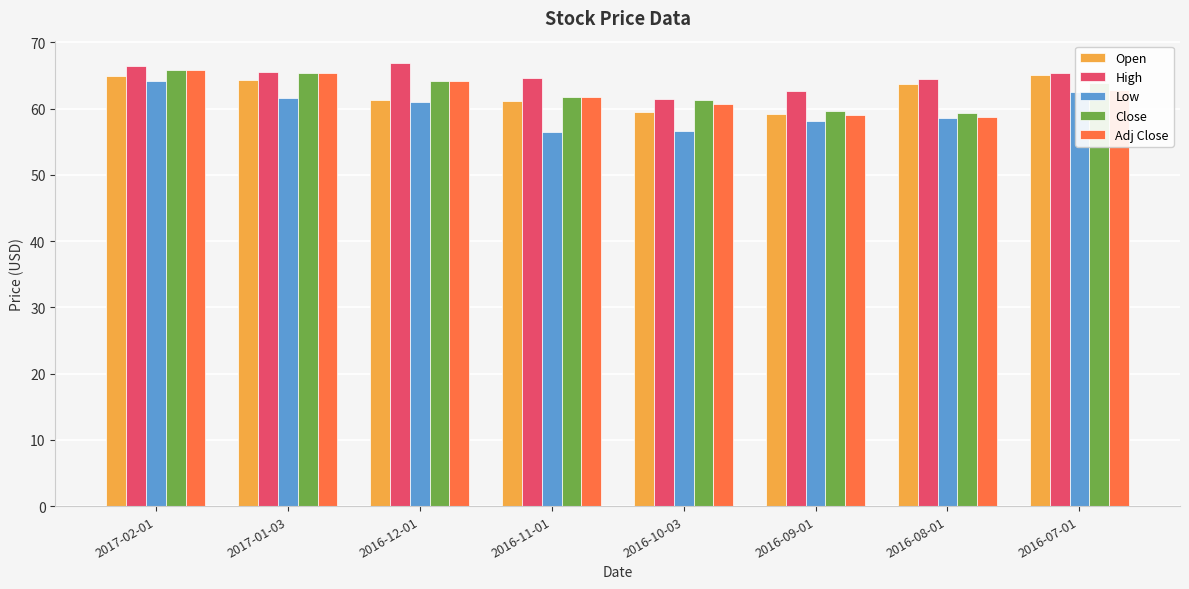

Which series changed the most between 2017-01-03 and 2016-10-03?

Low